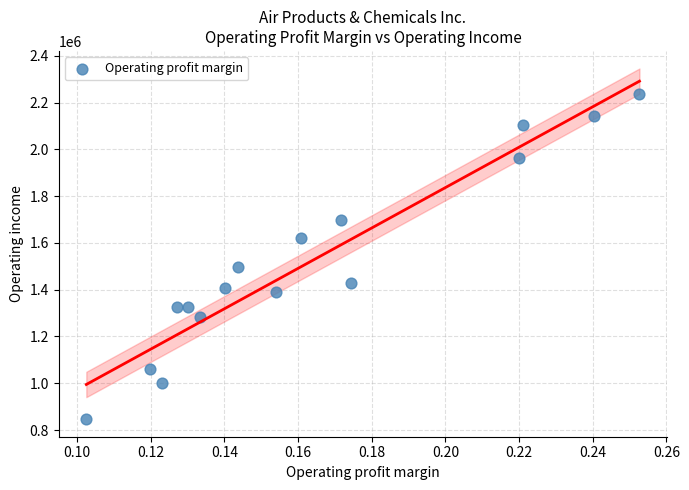

What is the range of Y values (max minus min)?

1391300